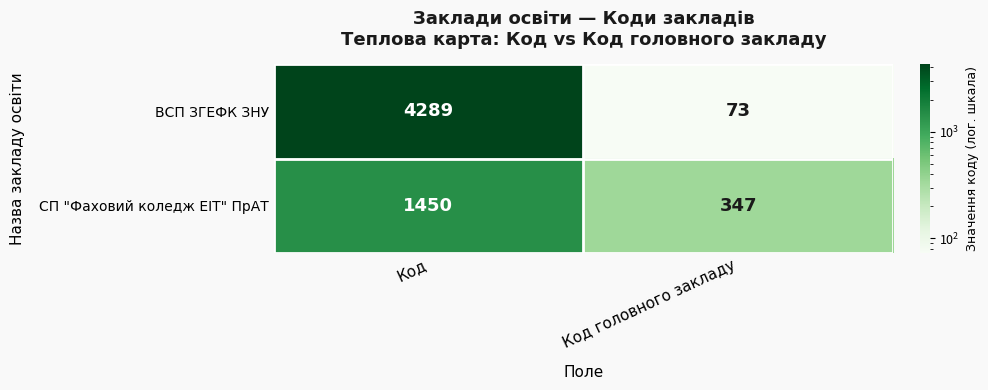

Which label corresponds to the smallest value in the chart?

Код головного закладу